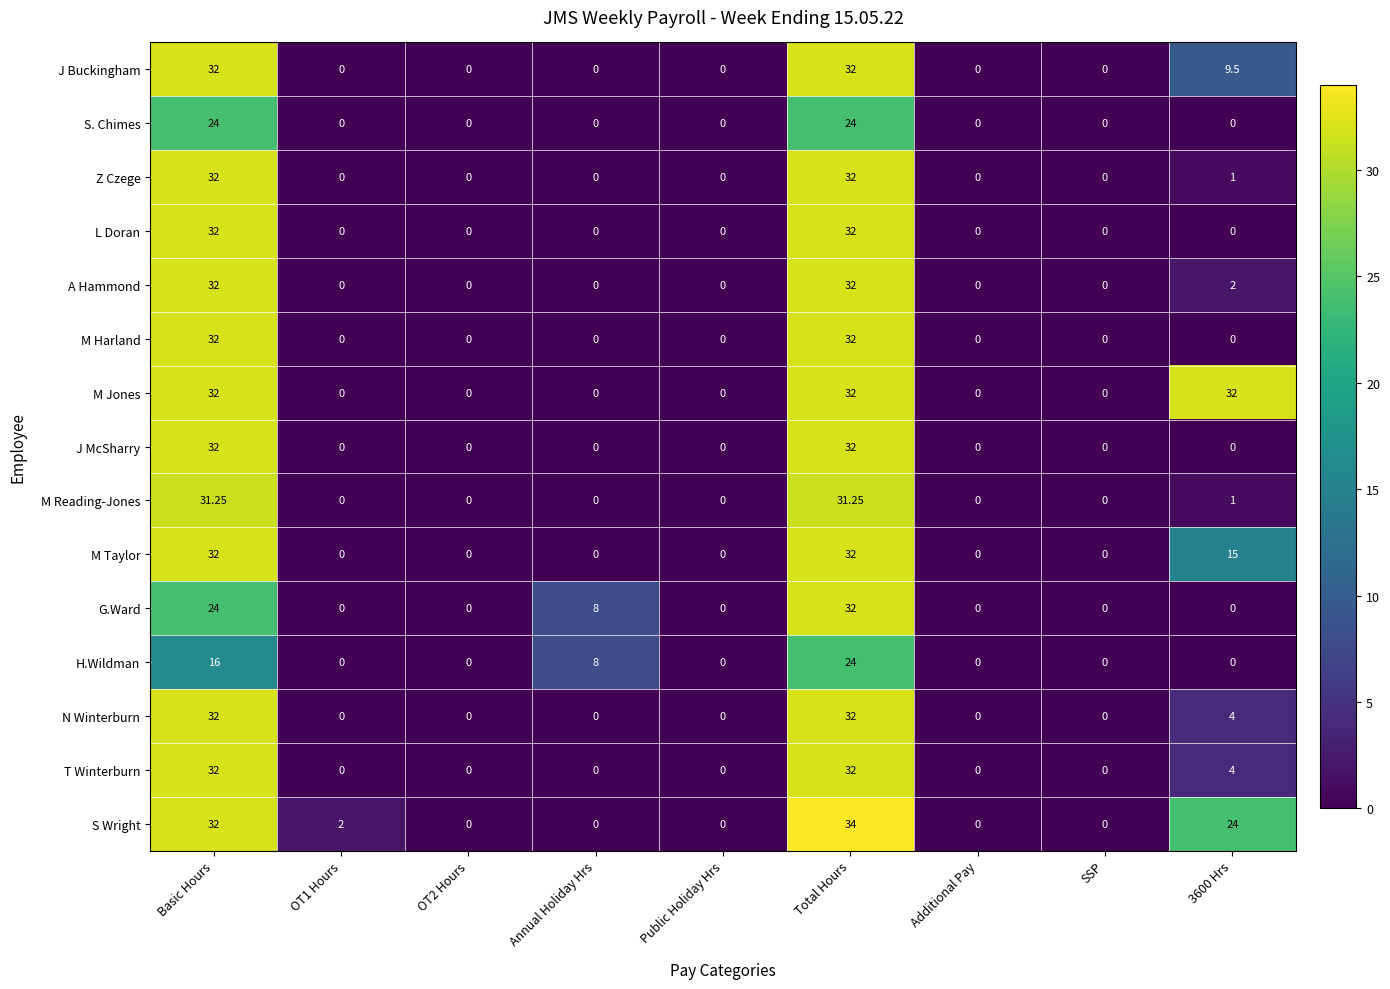

Which series has the largest total across all categories?

M Jones